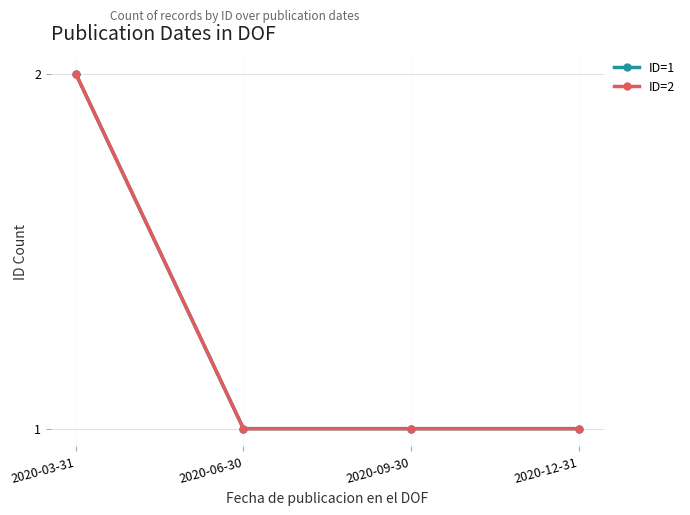

At 2020-03-31, list the series in order from smallest to largest.

ID=1, ID=2